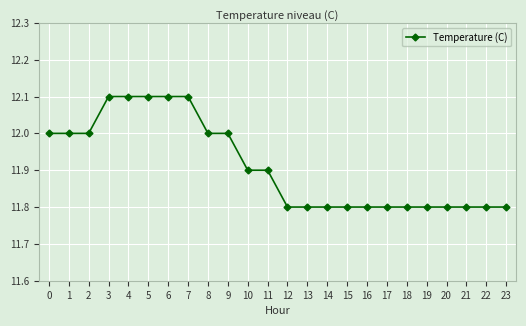

What is the difference between the second highest and minimum values?

0.3